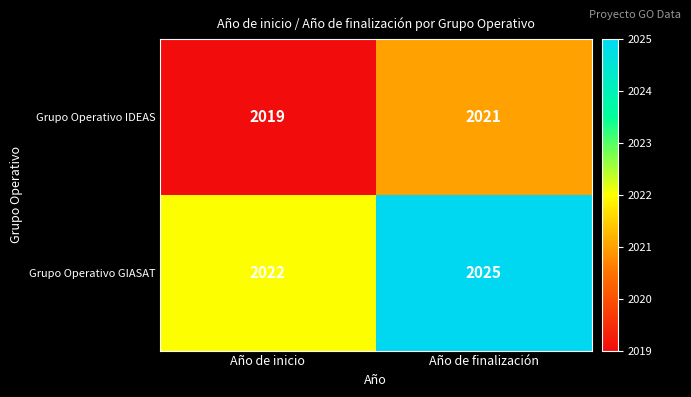

Is it true that Grupo Operativo IDEAS equals 3413 at Año de inicio?

False